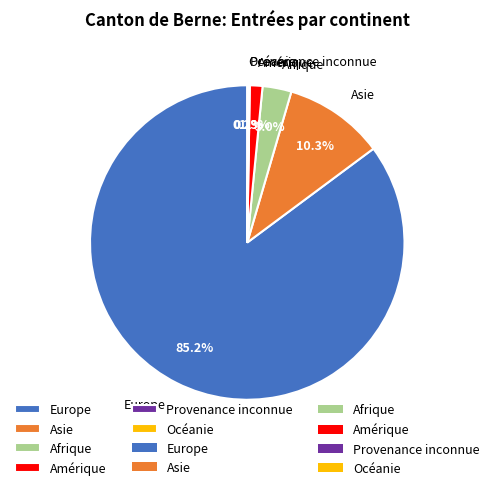

What is the total percentage of Europe and Afrique?

88.1%